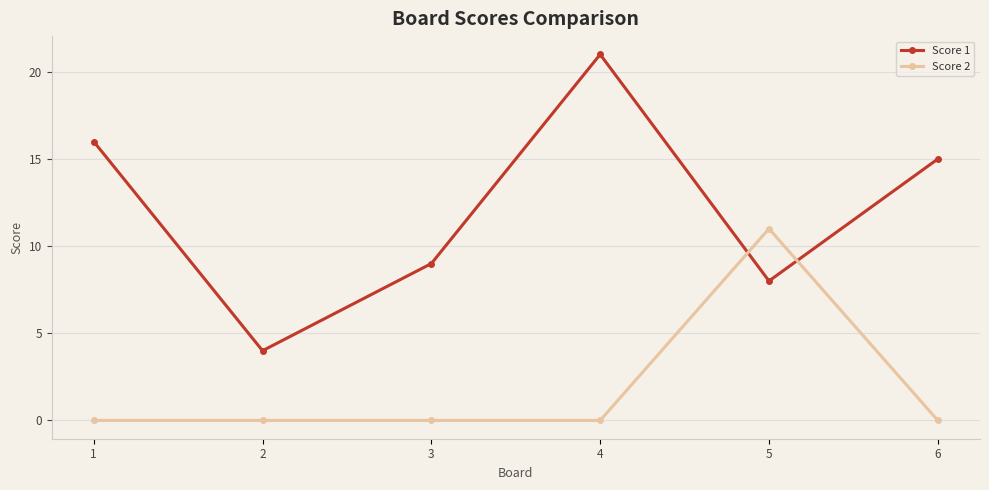

What is the difference between the Score 1 values at 5 and 2?

4